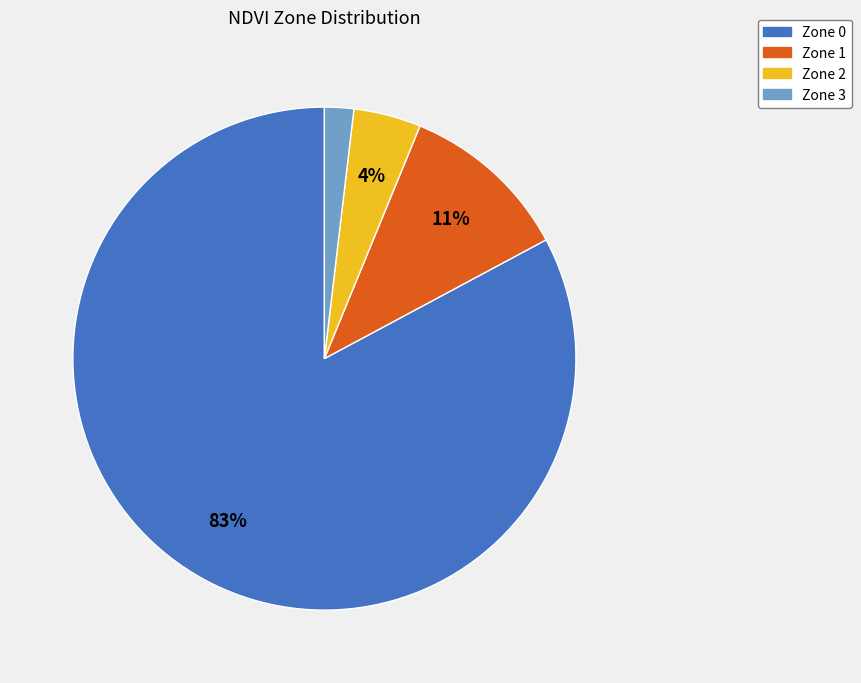

The Zone 0 slice represents 83% of the pie. True or false?

True